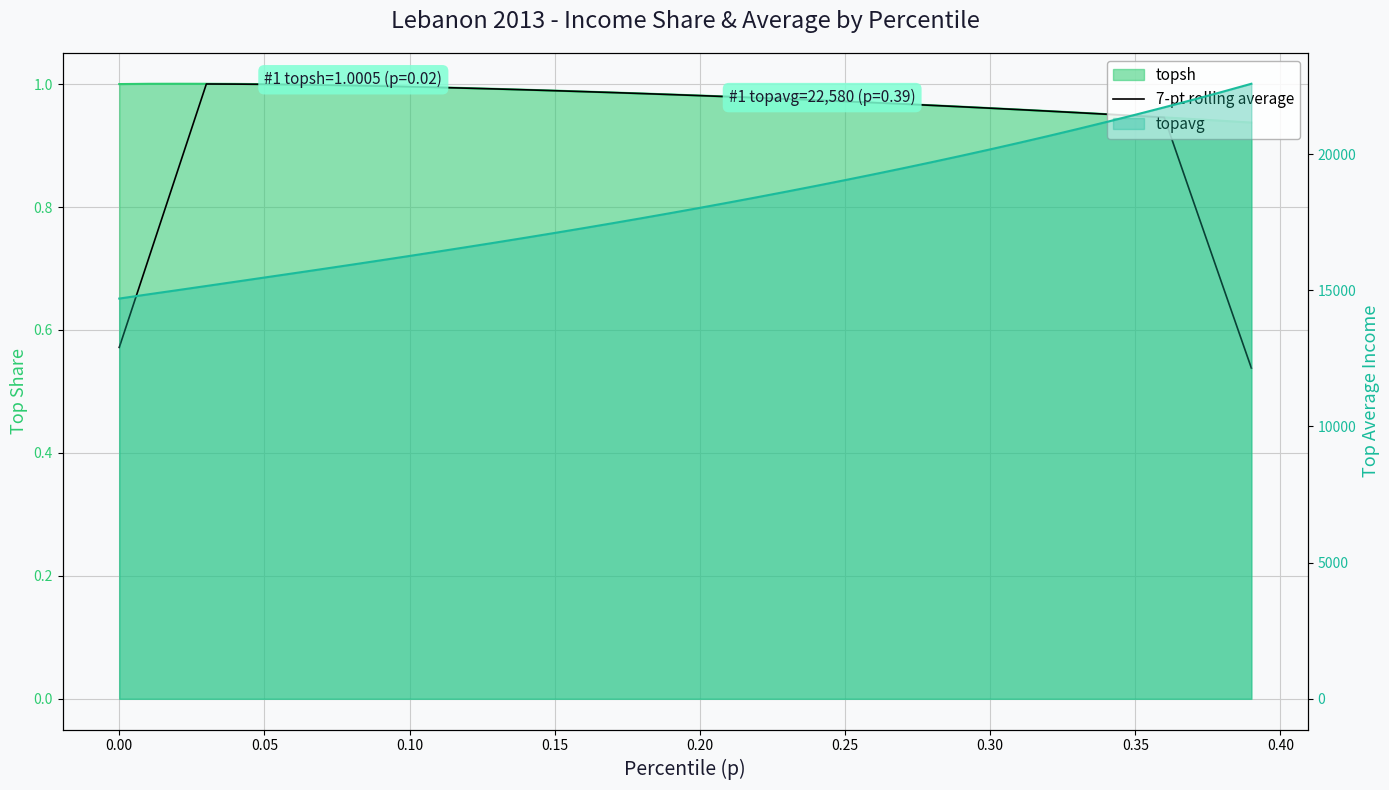

Count the number of categories in the chart.

40